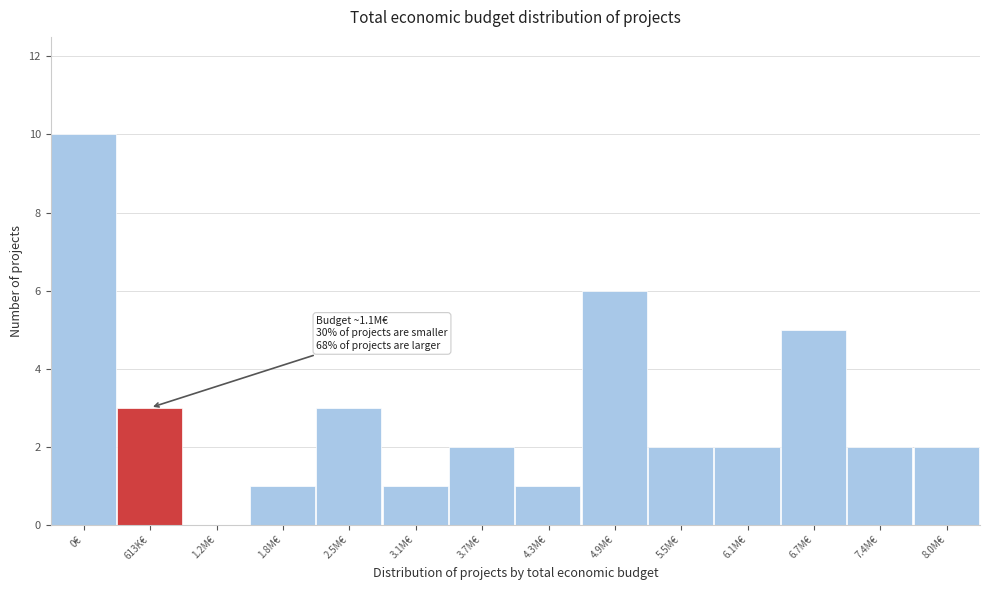

Reading left to right, list all the values displayed in this chart.

0€=10	613K€=3	1.2M€=0	1.8M€=1	2.5M€=3	3.1M€=1	3.7M€=2	4.3M€=1	4.9M€=6	5.5M€=2	6.1M€=2	6.7M€=5	7.4M€=2	8.0M€=2